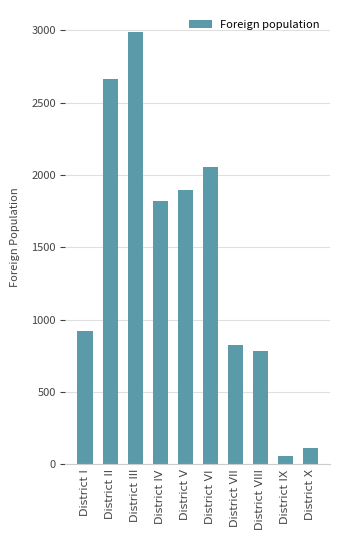

What is the label of the 9th bar from the left?

District IX